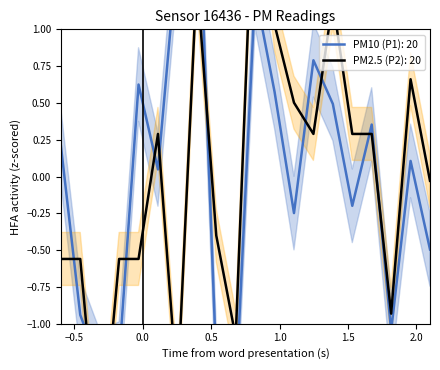

What is the sum of the PM2.5 (P2) values at 00:13 and 00:44?

0.6